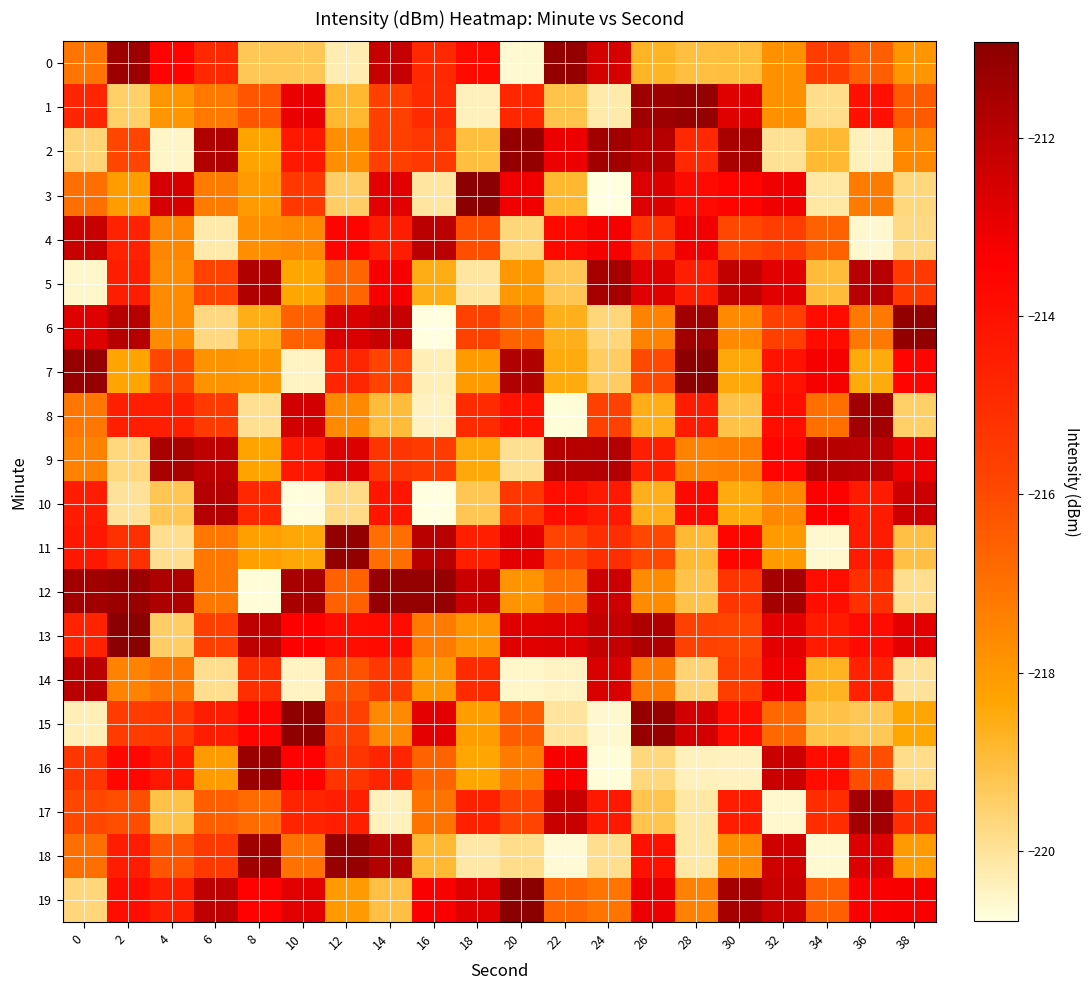

Reading left to right, what are all the values shown in this chart?

0: 0=-217.1	2=-211.3	4=-213.5	6=-214.9	8=-219.3	10=-219.3	12=-220.3	14=-212.2	16=-214.8	18=-213.8	20=-220.6	22=-211.1	24=-212.5	26=-218.7	28=-219.0	30=-219.0	32=-217.8	34=-215.6	36=-216.5	38=-217.9
1: 0=-214.7	2=-219.4	4=-217.9	6=-217.2	8=-216.3	10=-213.0	12=-218.8	14=-215.7	16=-214.9	18=-220.4	20=-214.8	22=-219.1	24=-220.2	26=-211.3	28=-211.2	30=-212.8	32=-217.8	34=-219.9	36=-214.0	38=-216.4
2: 0=-219.6	2=-215.9	4=-220.5	6=-211.7	8=-218.3	10=-214.2	12=-217.7	14=-215.6	16=-215.4	18=-219.0	20=-211.1	22=-213.1	24=-211.4	26=-211.9	28=-214.9	30=-211.6	32=-220.0	34=-218.9	36=-220.4	38=-217.6
3: 0=-217.0	2=-218.1	4=-212.6	6=-217.3	8=-218.0	10=-215.4	12=-219.4	14=-212.8	16=-220.1	18=-211.0	20=-213.1	22=-218.9	24=-220.8	26=-212.7	28=-213.8	30=-213.5	32=-213.1	34=-220.1	36=-217.3	38=-219.7
4: 0=-212.2	2=-214.6	4=-217.5	6=-220.2	8=-217.7	10=-217.6	12=-213.5	14=-214.5	16=-212.0	18=-216.1	20=-219.6	22=-213.7	24=-213.2	26=-215.2	28=-213.1	30=-215.9	32=-215.6	34=-216.6	36=-220.6	38=-219.8
5: 0=-220.5	2=-214.5	4=-217.7	6=-215.8	8=-211.8	10=-218.3	12=-216.7	14=-213.3	16=-218.6	18=-220.1	20=-217.9	22=-219.2	24=-211.5	26=-212.8	28=-214.5	30=-212.1	32=-212.8	34=-219.0	36=-211.9	38=-215.4
6: 0=-212.8	2=-211.9	4=-217.7	6=-219.7	8=-218.6	10=-216.6	12=-212.7	14=-212.2	16=-220.8	18=-215.7	20=-216.7	22=-218.6	24=-219.6	26=-217.5	28=-211.4	30=-217.6	32=-215.7	34=-213.8	36=-217.2	38=-211.1
7: 0=-211.2	2=-218.3	4=-215.9	6=-217.8	8=-218.0	10=-220.5	12=-214.7	14=-215.8	16=-220.3	18=-218.1	20=-211.8	22=-218.4	24=-219.4	26=-215.9	28=-211.0	30=-218.4	32=-214.1	34=-213.2	36=-218.5	38=-213.6
8: 0=-217.2	2=-214.5	4=-214.5	6=-215.5	8=-219.9	10=-212.5	12=-217.6	14=-219.0	16=-220.4	18=-214.9	20=-214.1	22=-220.7	24=-215.7	26=-218.6	28=-214.4	30=-219.1	32=-213.9	34=-217.0	36=-211.5	38=-219.5
9: 0=-217.4	2=-219.7	4=-211.6	6=-212.1	8=-218.3	10=-214.2	12=-212.7	14=-215.3	16=-215.5	18=-218.4	20=-219.9	22=-211.9	24=-211.8	26=-214.5	28=-217.4	30=-217.3	32=-213.6	34=-211.9	36=-212.0	38=-213.0
10: 0=-214.4	2=-220.0	4=-219.2	6=-211.9	8=-214.8	10=-220.7	12=-219.8	14=-214.2	16=-220.8	18=-219.2	20=-215.4	22=-213.9	24=-214.3	26=-218.6	28=-213.7	30=-218.5	32=-217.6	34=-213.4	36=-214.3	38=-212.3
11: 0=-214.3	2=-215.2	4=-219.9	6=-217.2	8=-218.2	10=-218.4	12=-211.1	14=-216.9	16=-211.9	18=-214.5	20=-212.9	22=-215.8	24=-215.1	26=-215.9	28=-218.9	30=-213.6	32=-218.0	34=-220.6	36=-214.4	38=-219.1
12: 0=-211.4	2=-211.3	4=-211.7	6=-217.1	8=-220.7	10=-211.6	12=-216.6	14=-211.2	16=-211.2	18=-212.3	20=-217.9	22=-217.0	24=-212.3	26=-217.7	28=-219.1	30=-215.3	32=-211.5	34=-213.9	36=-215.1	38=-219.9
13: 0=-214.7	2=-210.9	4=-219.4	6=-215.7	8=-212.1	10=-213.4	12=-213.9	14=-213.8	16=-217.2	18=-217.9	20=-212.7	22=-212.7	24=-212.2	26=-211.7	28=-215.7	30=-215.8	32=-212.9	34=-214.3	36=-213.8	38=-212.9
14: 0=-211.9	2=-217.5	4=-217.1	6=-219.9	8=-215.1	10=-220.5	12=-216.2	14=-215.4	16=-218.0	18=-214.9	20=-220.5	22=-220.5	24=-212.6	26=-217.2	28=-219.6	30=-215.6	32=-213.1	34=-218.7	36=-214.6	38=-220.0
15: 0=-220.3	2=-215.5	4=-215.4	6=-214.5	8=-213.6	10=-211.1	12=-215.7	14=-217.6	16=-212.9	18=-218.1	20=-216.4	22=-220.1	24=-220.6	26=-211.2	28=-212.5	30=-213.9	32=-216.7	34=-219.1	36=-219.3	38=-218.3
16: 0=-215.3	2=-213.7	4=-214.2	6=-218.0	8=-211.3	10=-213.5	12=-215.3	14=-214.7	16=-216.6	18=-218.4	20=-217.3	22=-213.3	24=-220.7	26=-219.7	28=-220.4	30=-220.4	32=-212.3	34=-213.8	36=-216.1	38=-219.9
17: 0=-215.9	2=-216.1	4=-219.1	6=-216.5	8=-216.9	10=-214.7	12=-214.5	14=-220.4	16=-217.1	18=-214.6	20=-215.8	22=-212.3	24=-214.3	26=-219.2	28=-220.1	30=-214.4	32=-220.6	34=-215.0	36=-211.4	38=-215.1
18: 0=-217.0	2=-214.4	4=-216.3	6=-215.4	8=-211.4	10=-217.0	12=-211.2	14=-211.8	16=-218.9	18=-220.1	20=-219.8	22=-220.7	24=-219.9	26=-214.0	28=-220.1	30=-217.6	32=-212.4	34=-220.6	36=-212.7	38=-218.0
19: 0=-219.7	2=-213.9	4=-214.5	6=-212.1	8=-213.5	10=-212.8	12=-218.0	14=-219.1	16=-213.3	18=-212.8	20=-210.9	22=-216.7	24=-217.1	26=-213.1	28=-217.4	30=-211.5	32=-212.3	34=-216.5	36=-213.3	38=-213.3